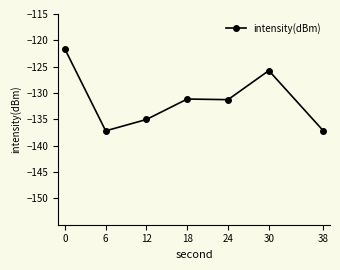

True or false: the data shows -137.2 at 6.

True